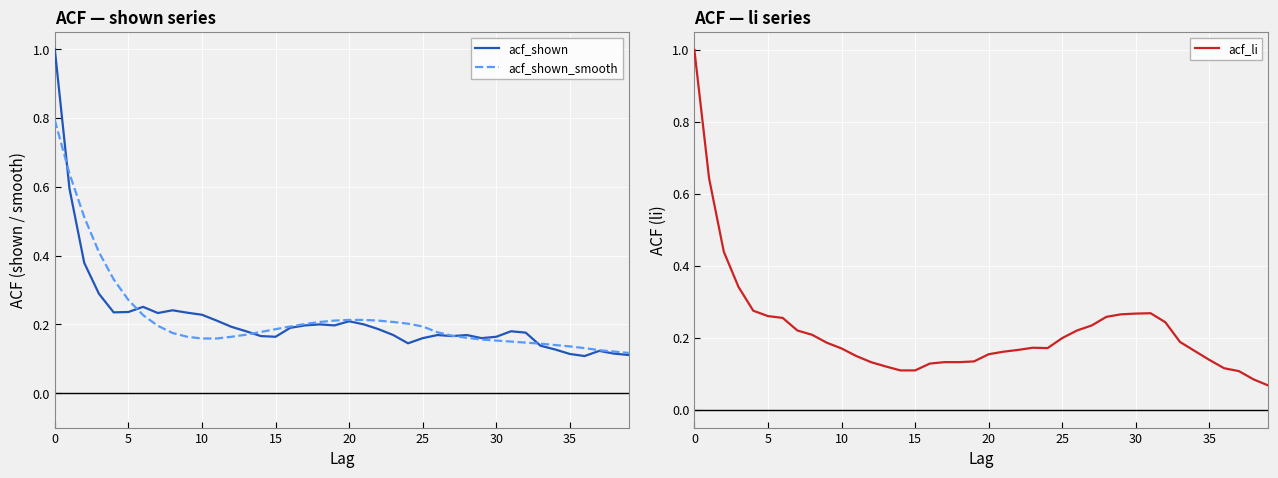

How many times do acf_shown and acf_shown_smooth cross each other?

5